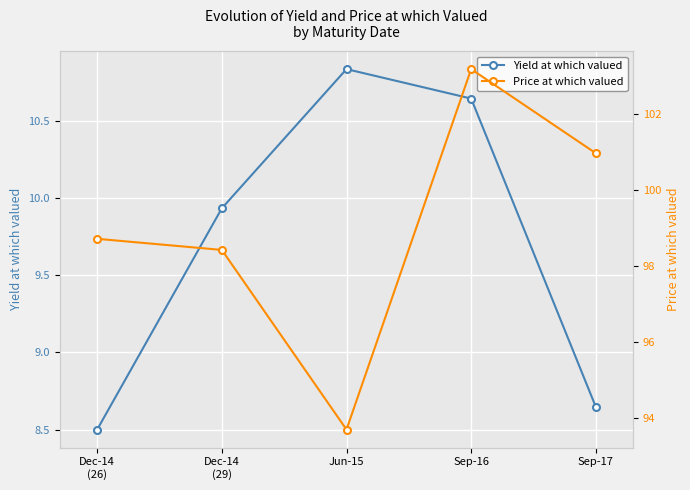

True or false: Yield at which valued and Price at which valued cross at least once.

False